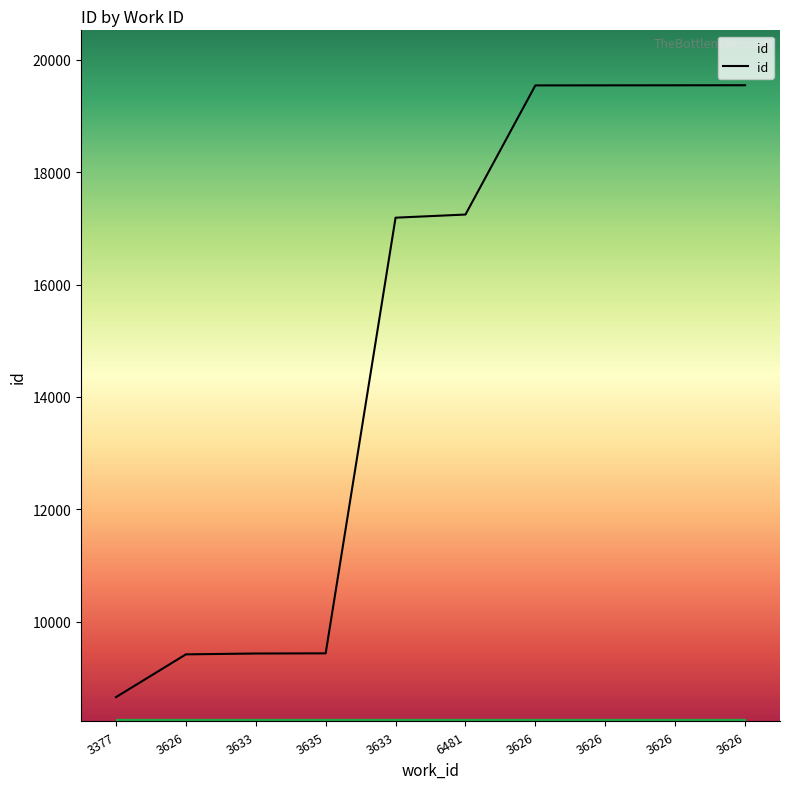

What value does the data have at 6481?

17246